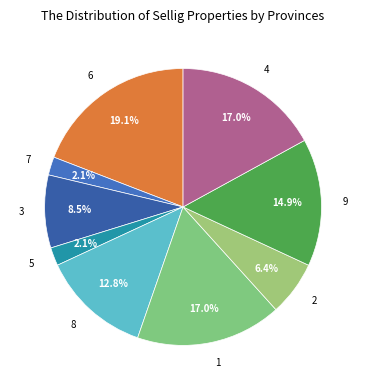

Does 7 represent more than half of the total?

No